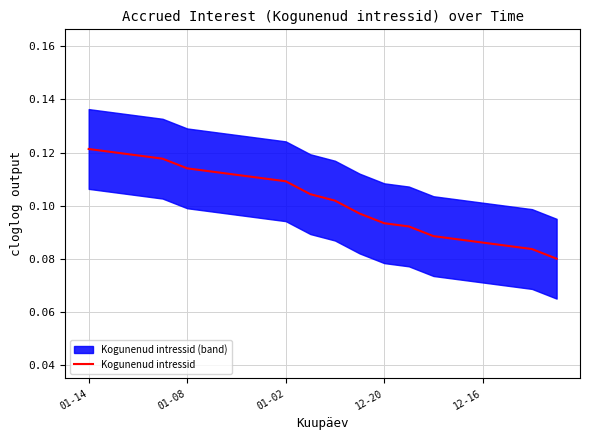

Reading left to right, list all the values displayed in this chart.

0.1	0.1	0.1	0.1	0.1	0.1	0.1	0.1	0.1	0.1	0.1	0.1	0.1	0.1	0.1	0.1	0.1	0.1	0.1	0.1